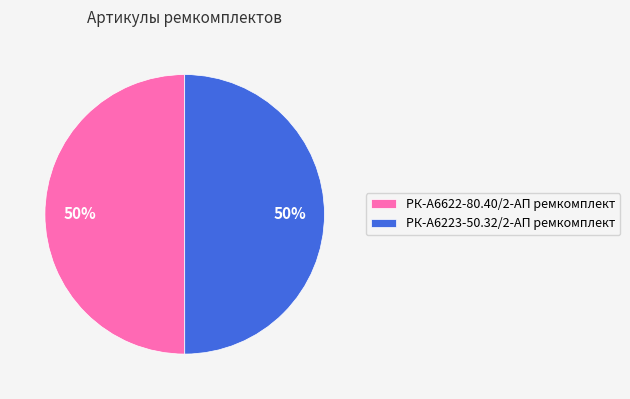

Do РК-А6223-50.32/2-АП ремкомплект and РК-А6622-80.40/2-АП ремкомплект together represent more than half of the pie?

Yes